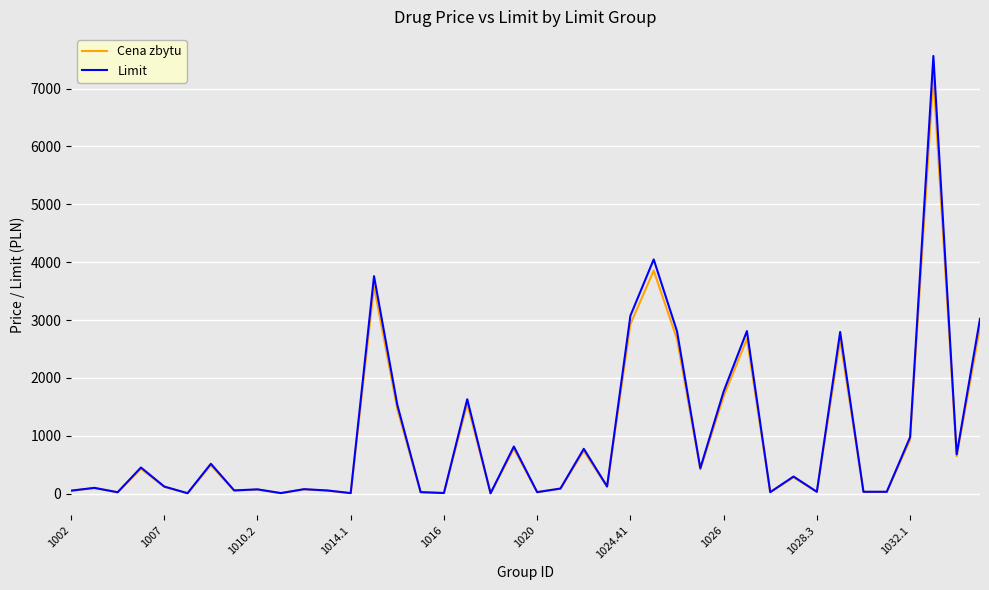

List the series in order of their peak value, highest first.

Limit, Cena zbytu